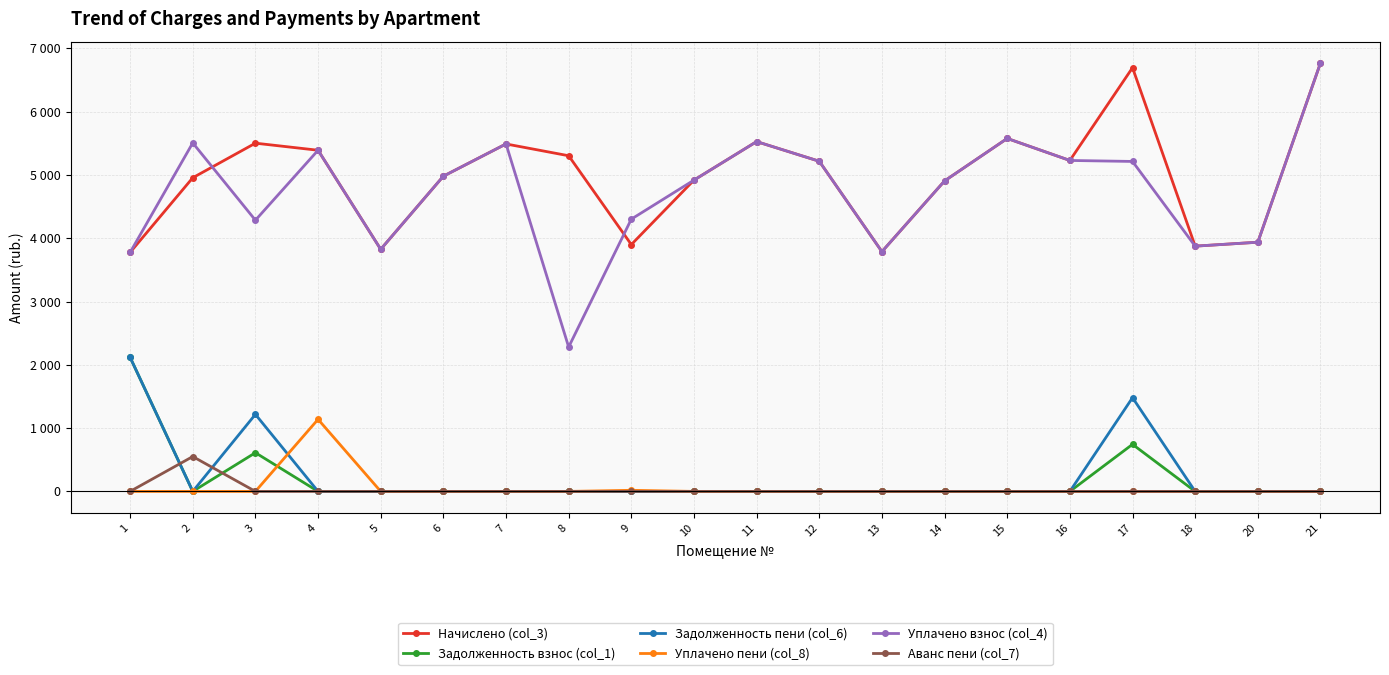

Is the value of Начислено (col_3) at 16 greater than the value of Задолженность взнос (col_1) at 20?

Yes